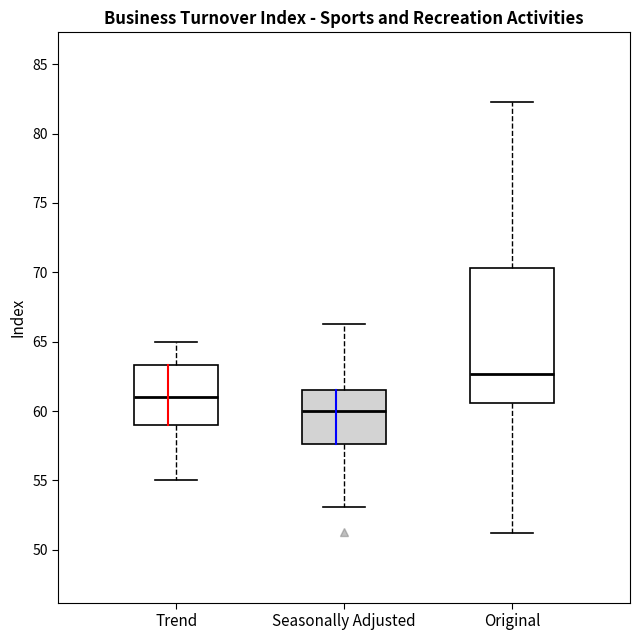

Which box has the lowest median line?

Seasonally Adjusted